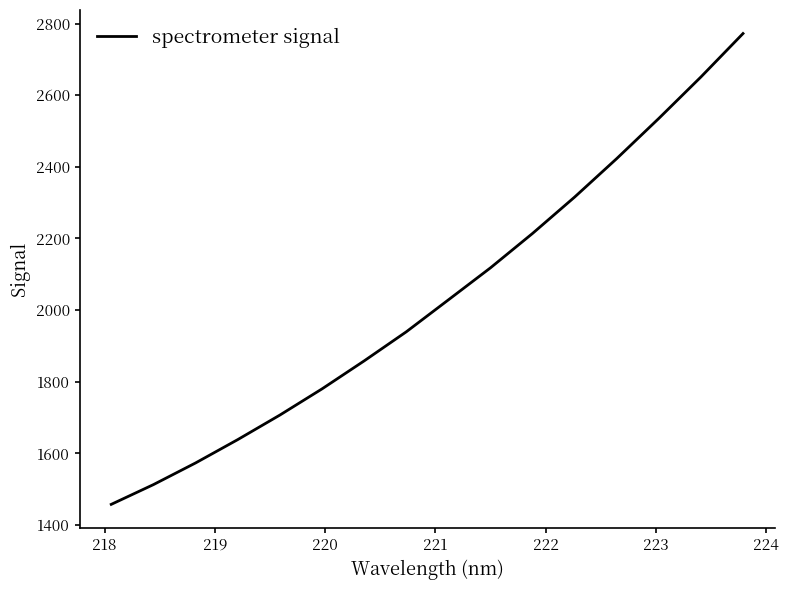

What is the difference between the maximum and minimum values?

1314.3